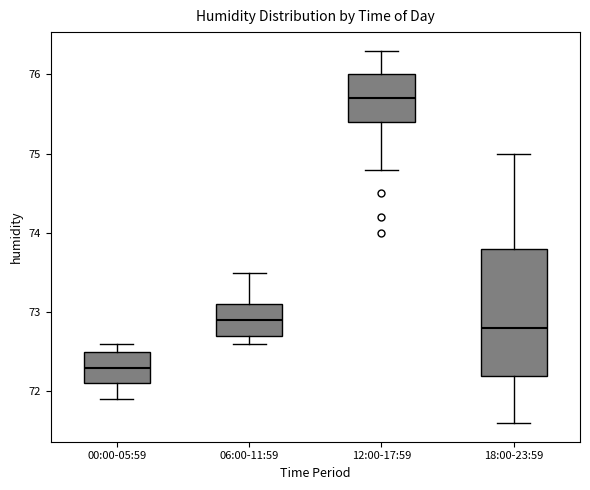

Reading left to right, read every box against the y-axis: the position of its median line, the range the box covers, and the ends of its whiskers. The values are not printed on the chart, so give them approximately, as read against the axis.

00:00-05:59: median 72.3, box 72.1 to 72.5, whiskers 71.9 to 72.6
06:00-11:59: median 72.9, box 72.7 to 73.1, whiskers 72.6 to 73.5
12:00-17:59: median 75.7, box 75.4 to 76.0, whiskers 74.8 to 76.3
18:00-23:59: median 72.8, box 72.2 to 73.8, whiskers 71.6 to 75.0